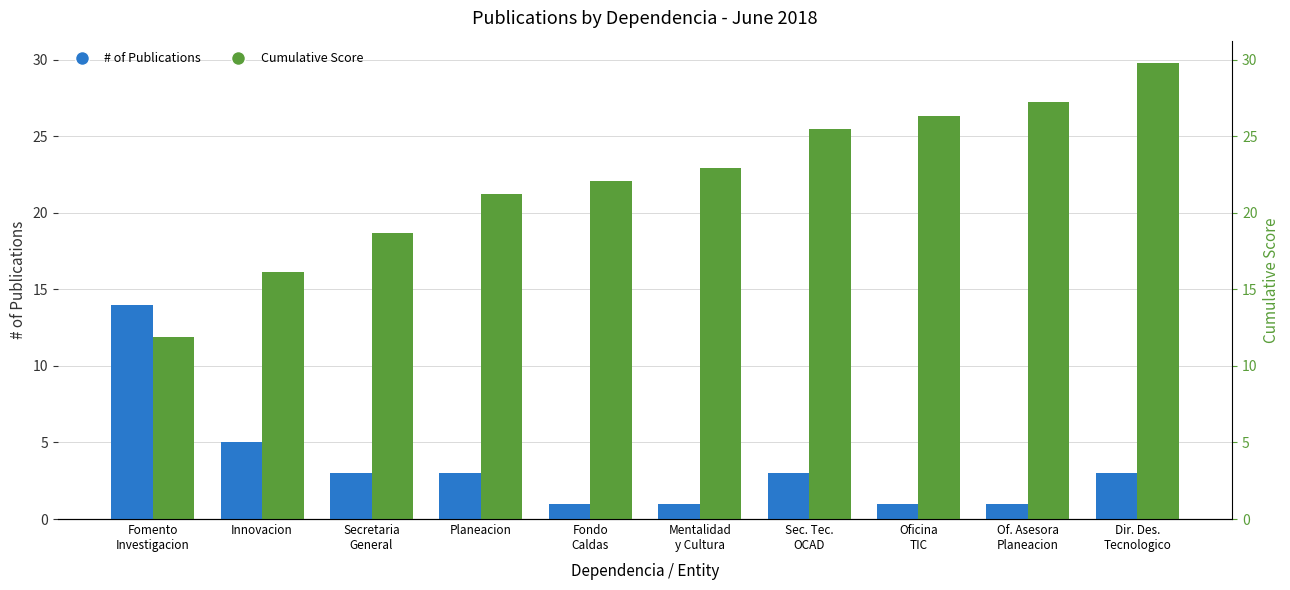

True or false: # of Publications has a value of 3.0 at Dir. Des.
Tecnologico.

True